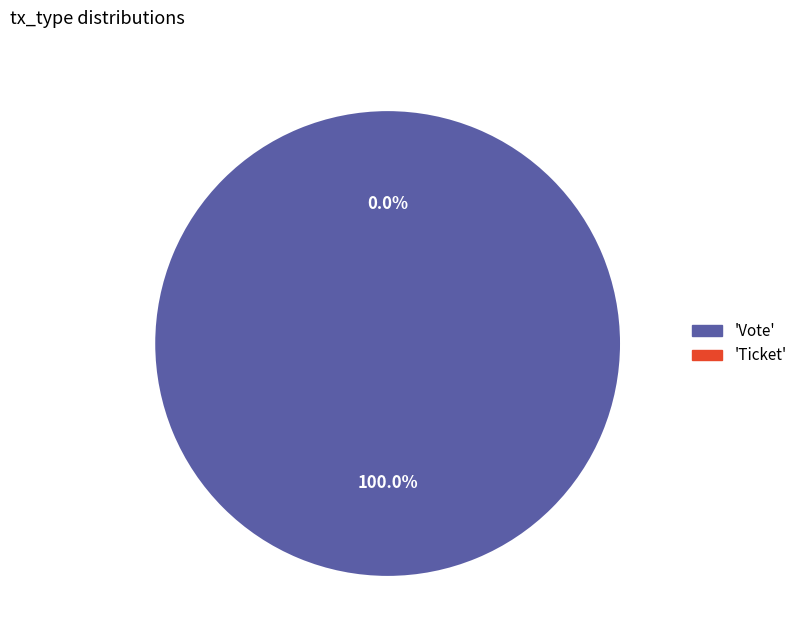

Count the number of slices in the pie.

2